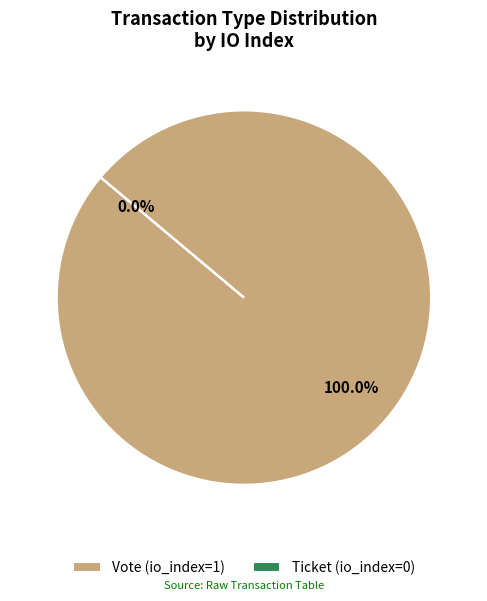

Do Ticket (io_index=0) and Vote (io_index=1) together represent more than half of the pie?

Yes